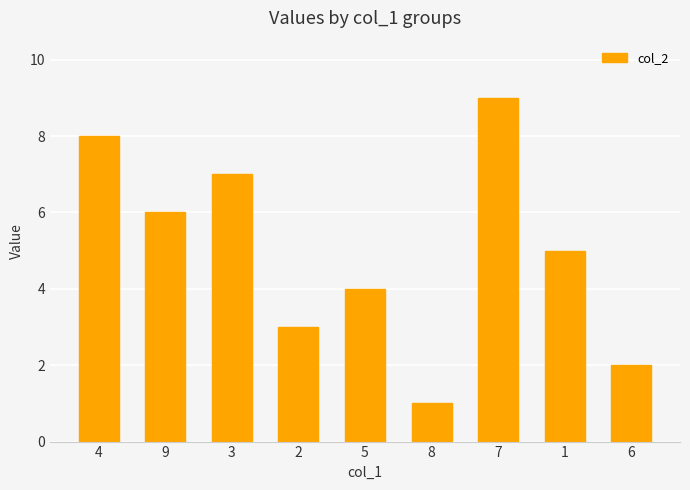

What is the change in value from 4 to 3?

-1